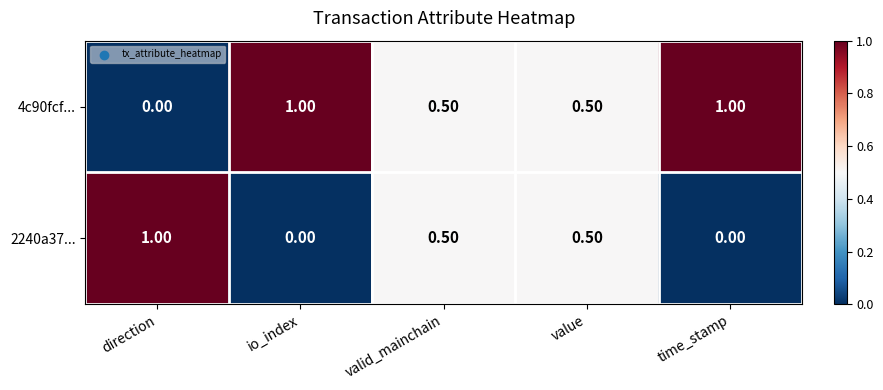

How many distinct data groups are displayed?

2